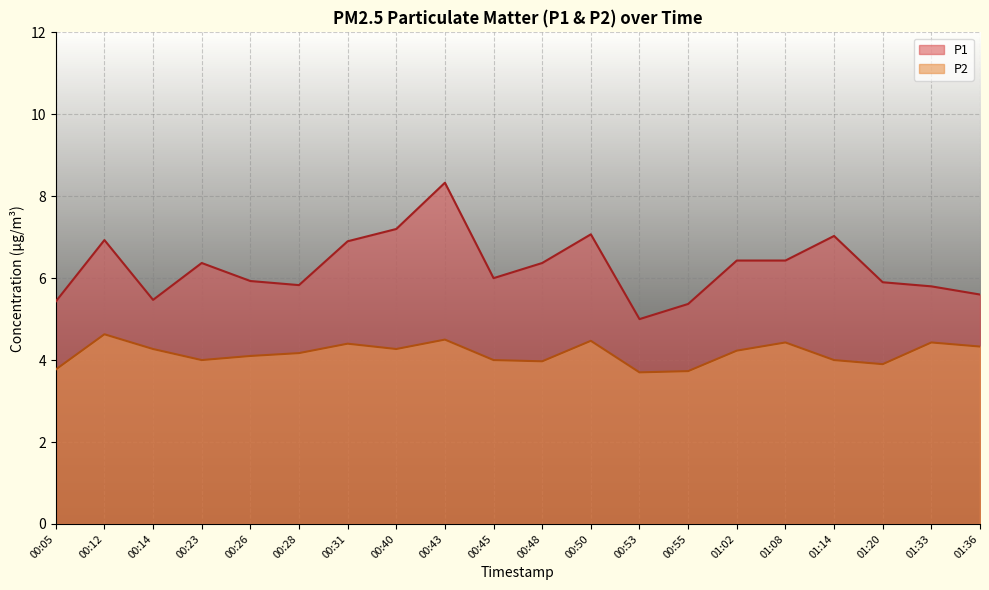

What is the difference between the highest and lowest values at 00:26?

1.8